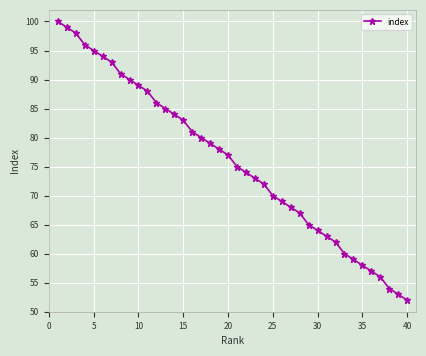

How many lines are shown in the chart?

1